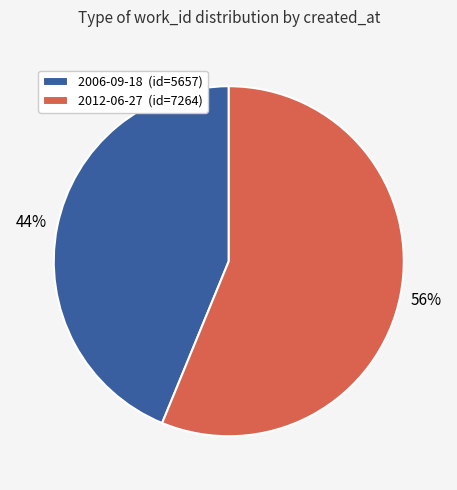

To the nearest percent, what percentage of the pie is 2012-06-27?

56%